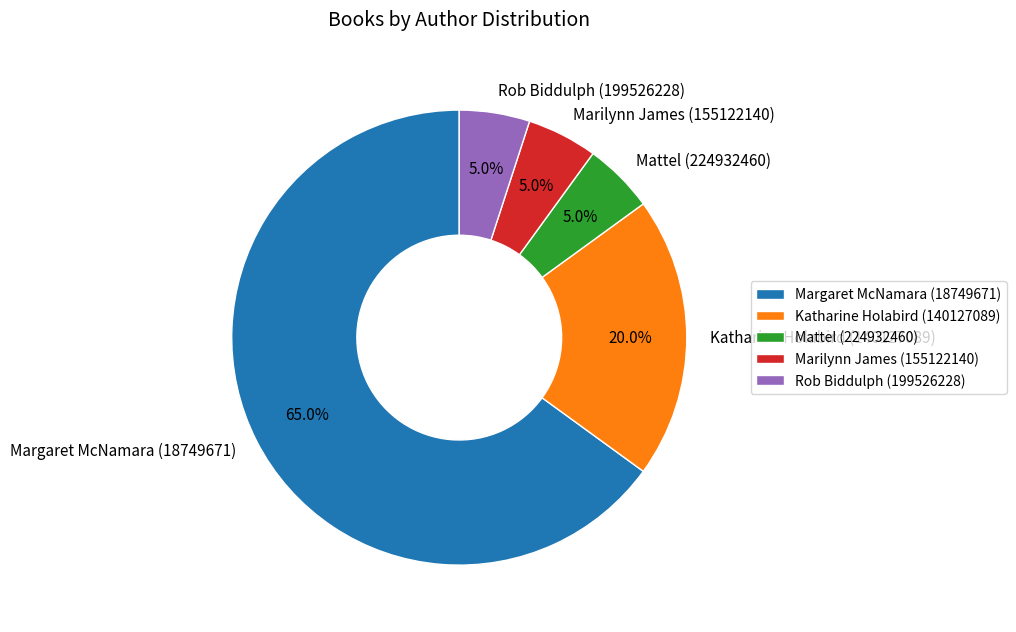

Combined, do Mattel (224932460) and Marilynn James (155122140) account for over 50%?

No